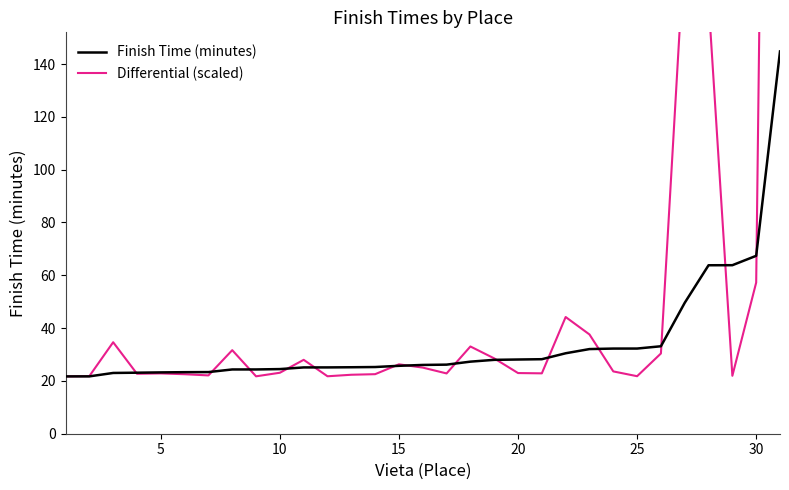

What is the highest value of the Finish Time (minutes) series?

144.8